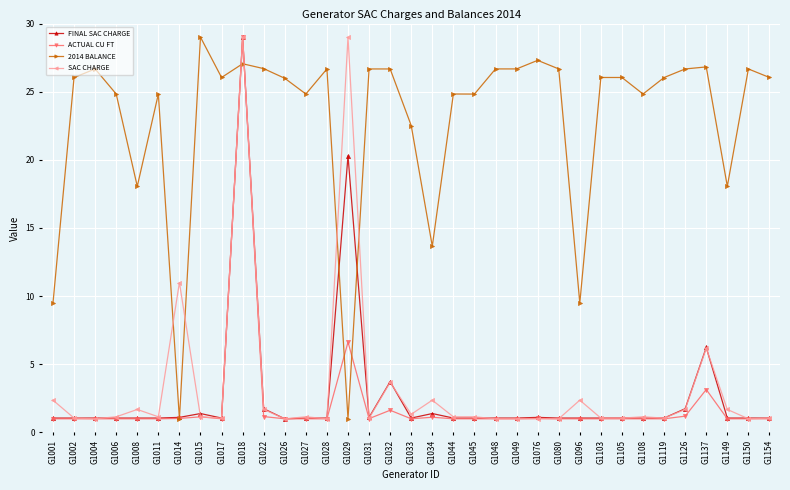

What is the value of the SAC CHARGE point at the 10th from the left?

29.0